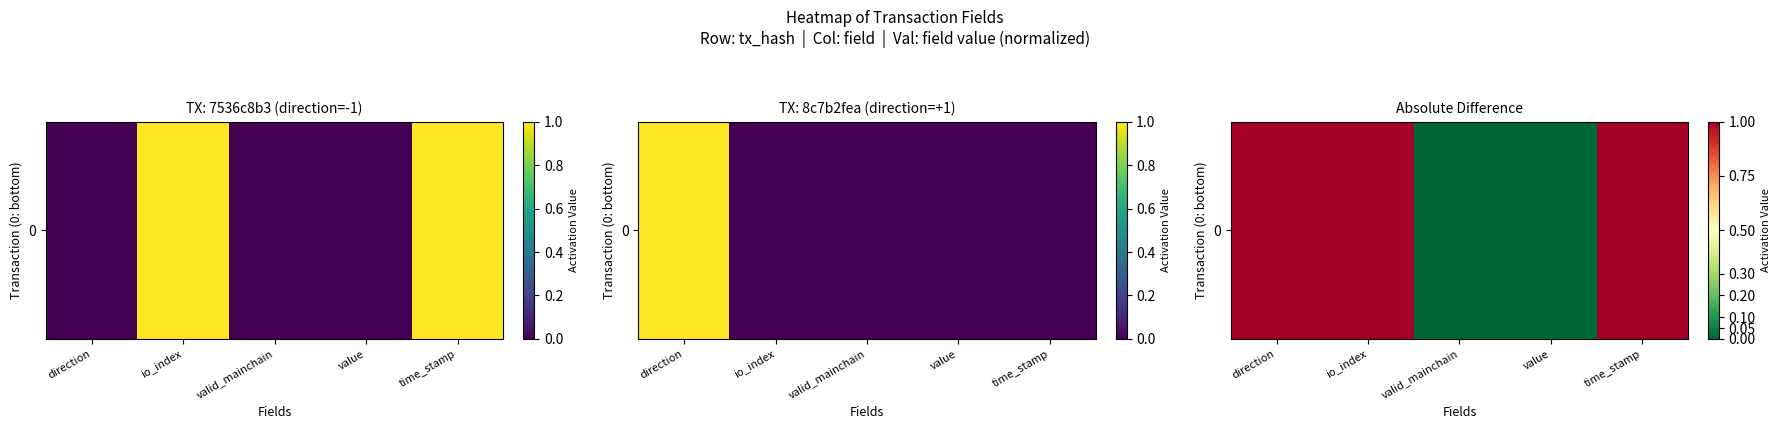

Reading right to left, extract all data points from this chart.

time_stamp=1	value=0	valid_mainchain=0	io_index=1	direction=1